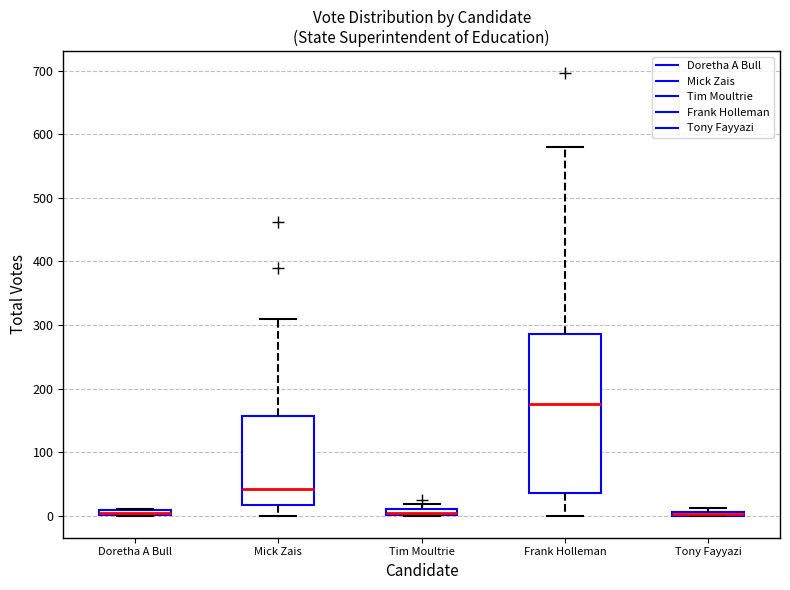

Comparing the boxes themselves (not the whiskers), which one is the tallest?

Frank Holleman